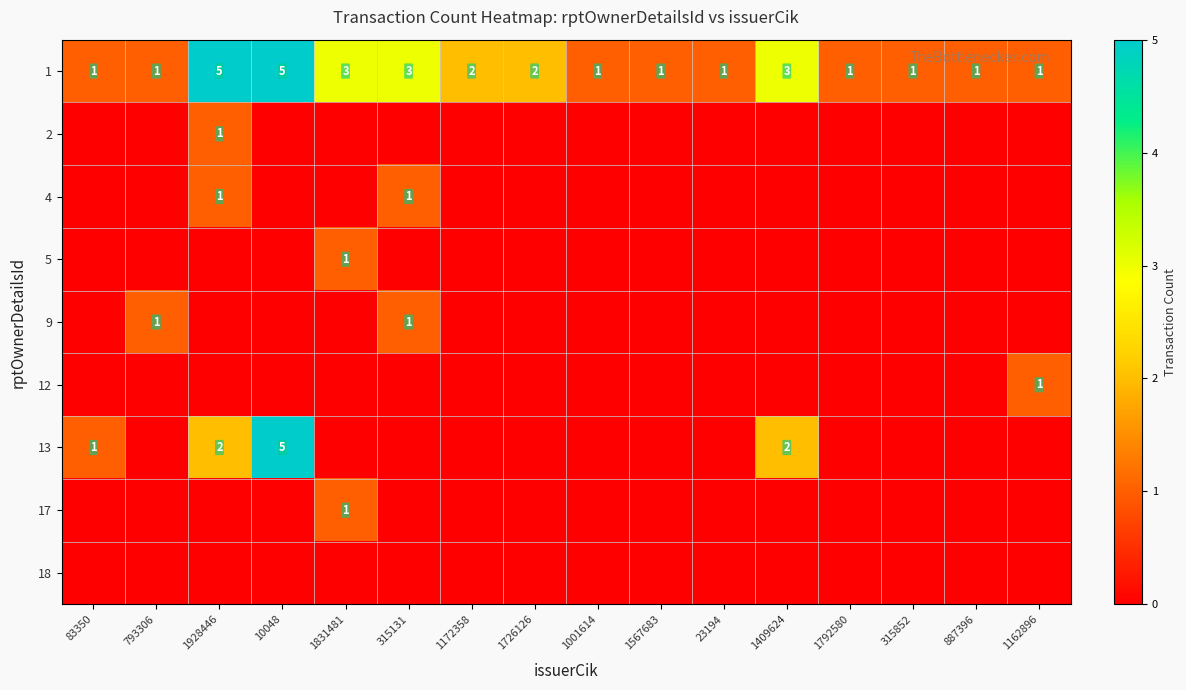

What value does the 1 series have at 1409624?

3